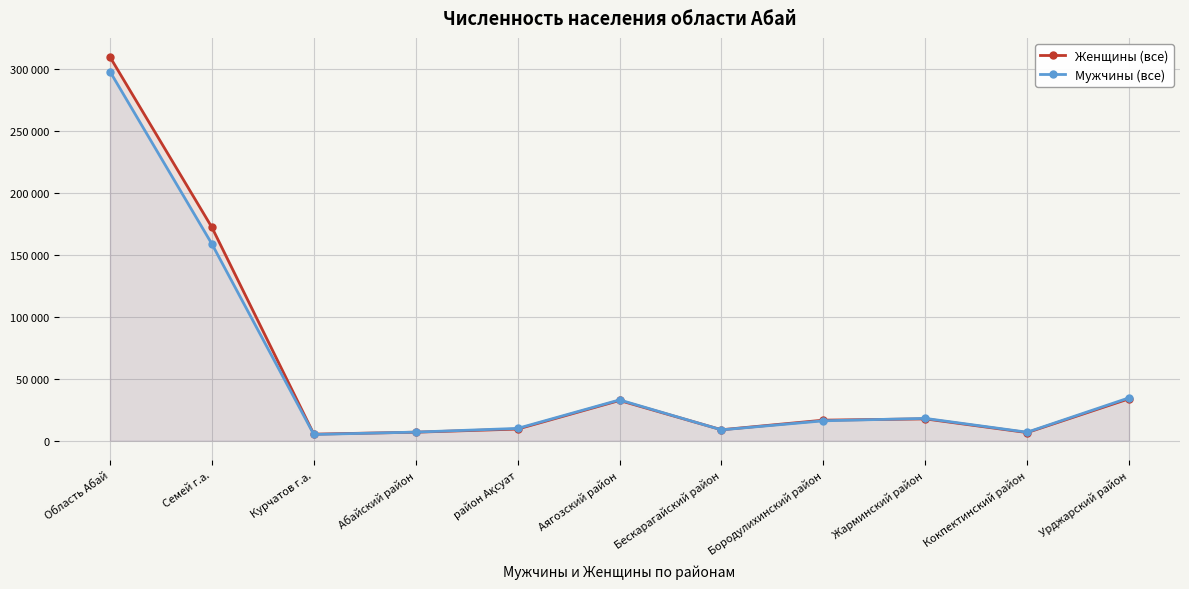

Read the Мужчины (все) value at Урджарский район, to the nearest 50.

34600